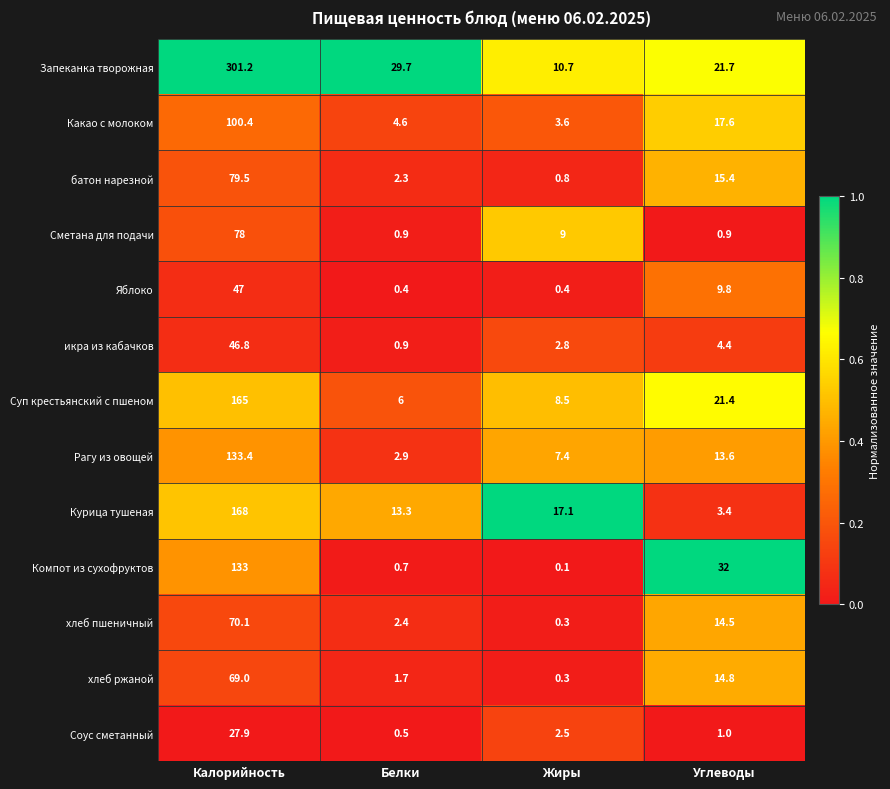

What is the sum of all батон нарезной values?

98.0